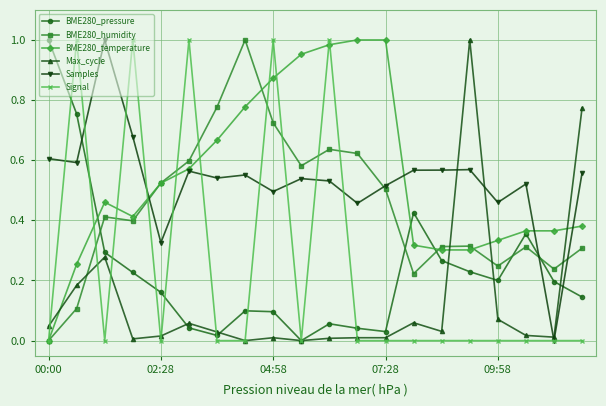

How many lines are shown in the chart?

6